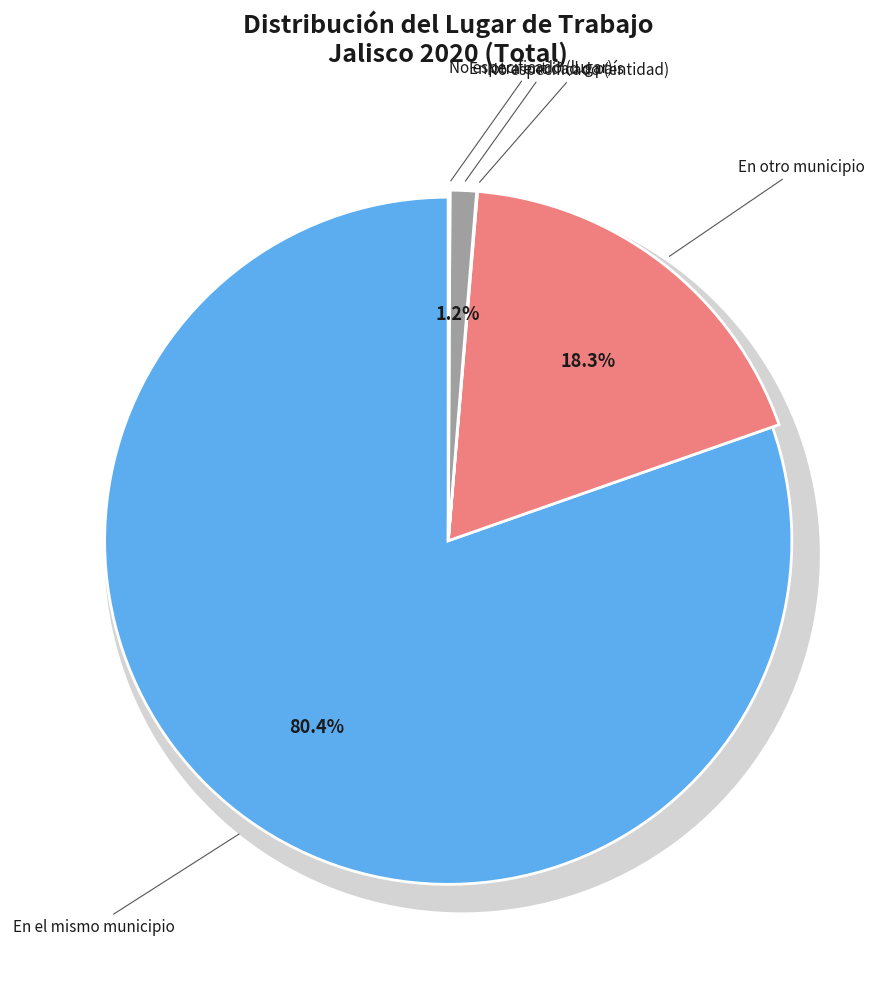

Rank the categories by value from highest to lowest.

En el mismo municipio, En otro municipio, En otra entidad o país, No especificado (lugar), No especificado (entidad)